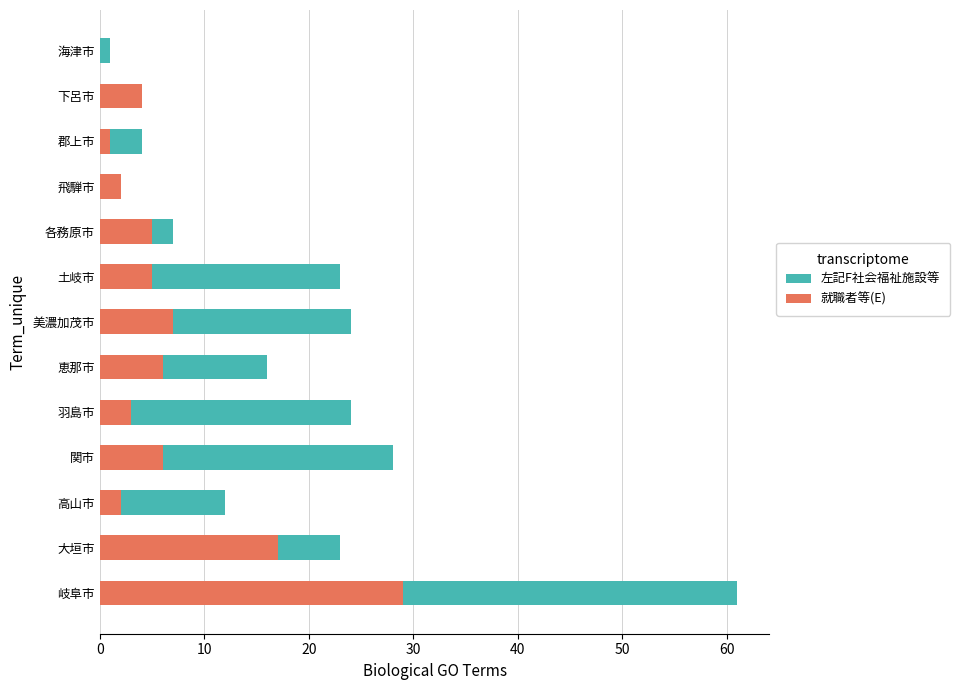

What is the total value across all series at 岐阜市?

90